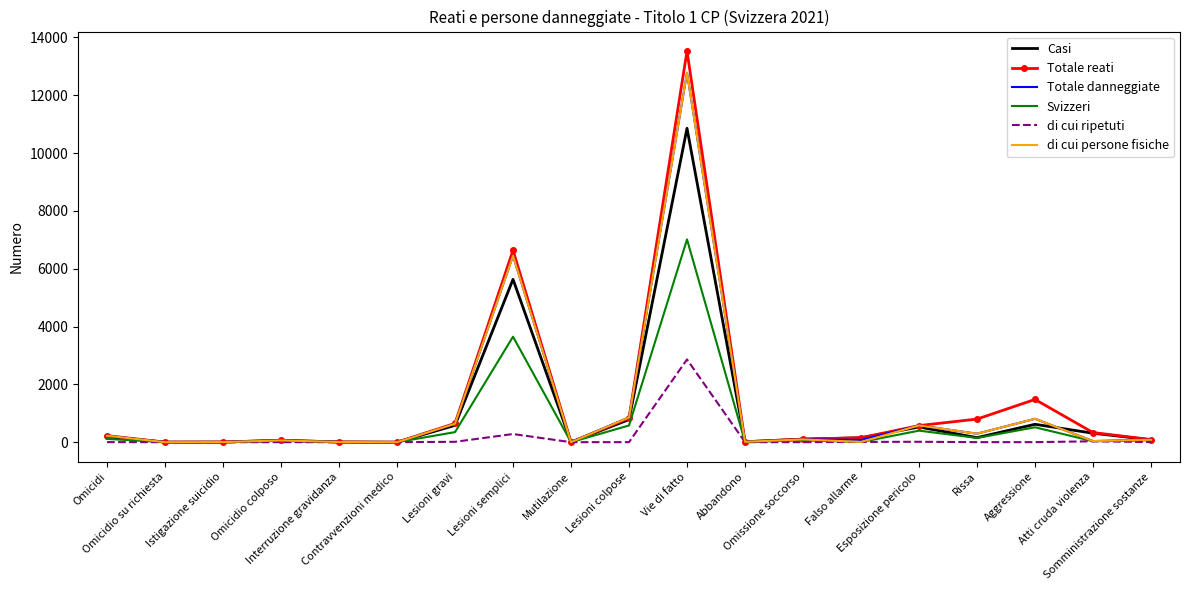

In Totale danneggiate, how many points are higher than both neighbors (excluding endpoints)?

6